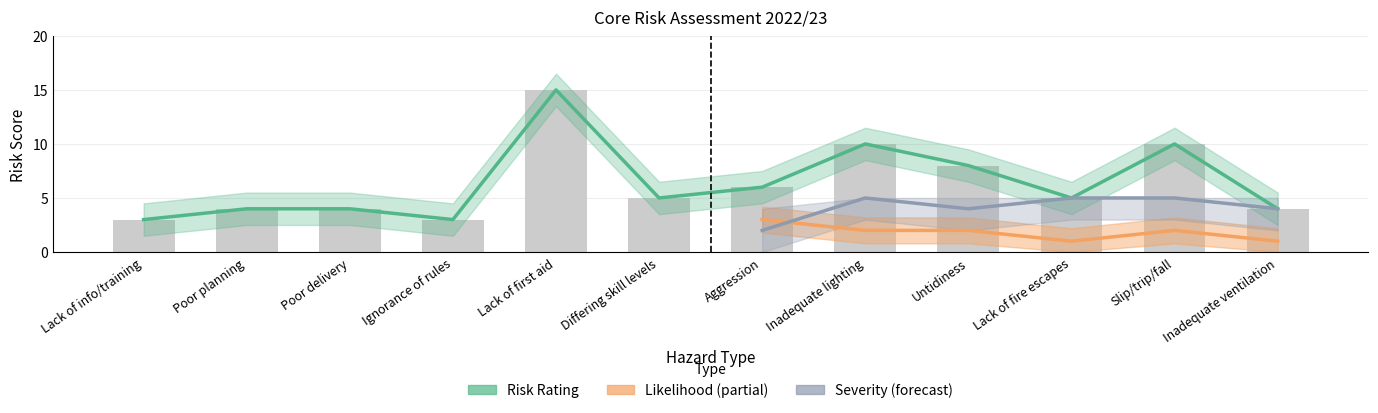

True or false: Likelihood has a value of 3 at Film Screenings.

False